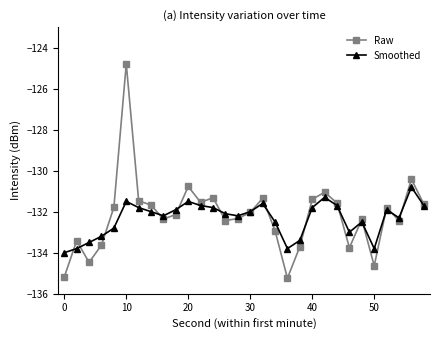

Which series has the widest spread of values?

Raw